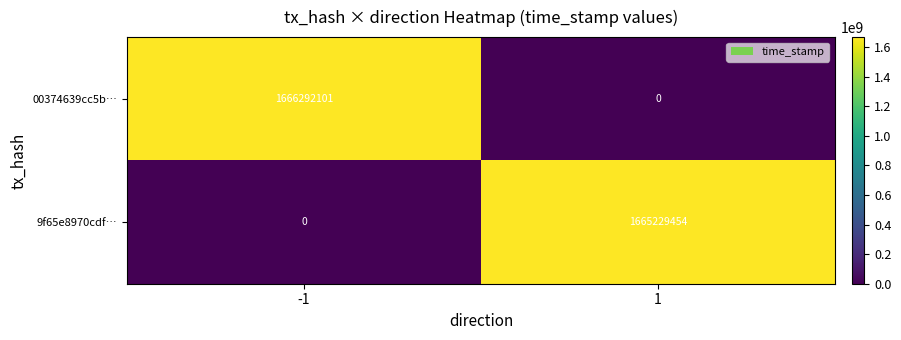

Reading left to right, what are all the values shown in this chart?

00374639cc5b…: -1=1666292101	1=0
9f65e8970cdf…: -1=0	1=1665229454